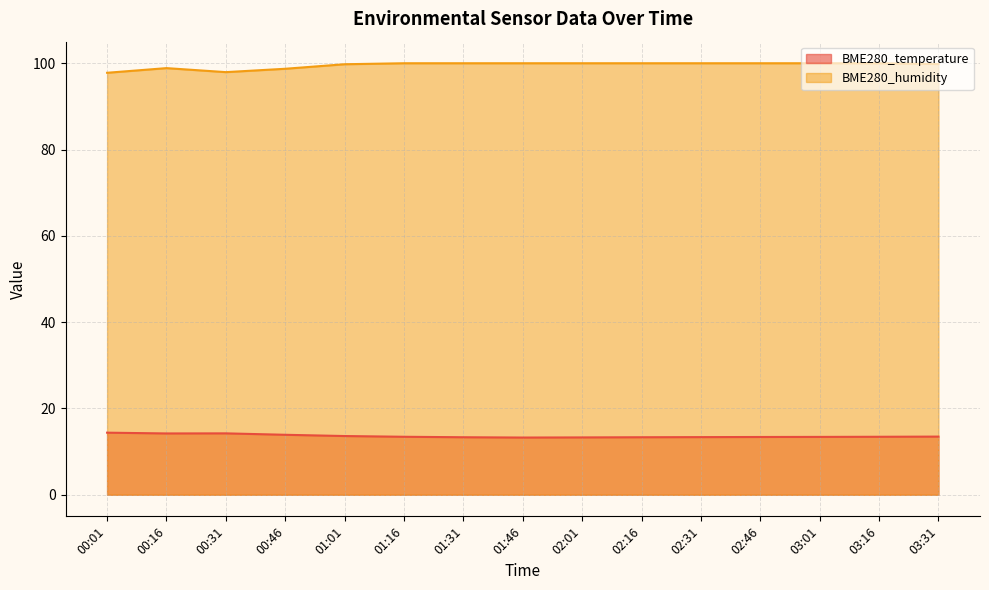

Is it true that BME280_temperature equals 23.9 at 01:31?

False